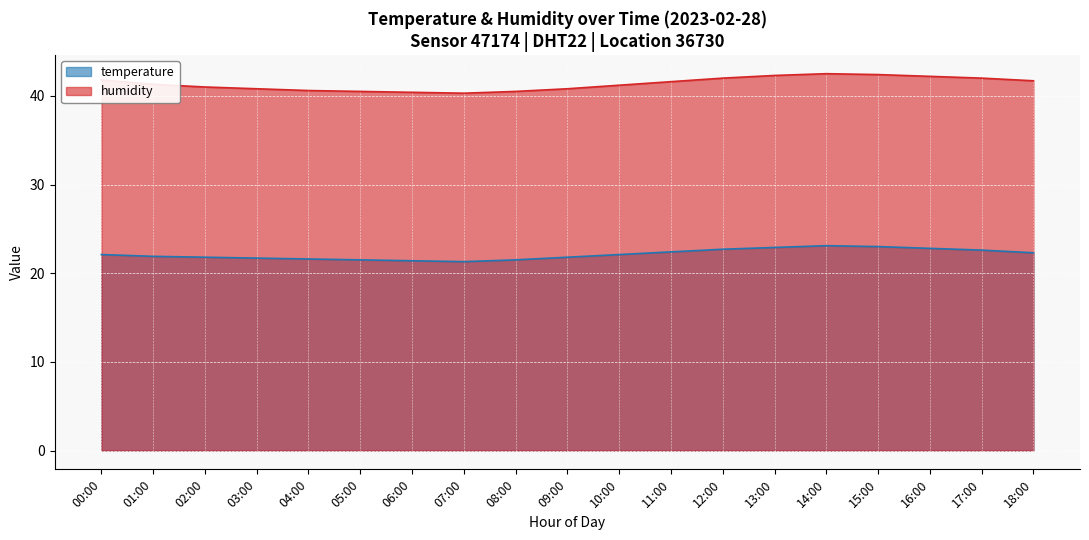

Between 04:00 and 11:00, which series saw the biggest shift?

humidity